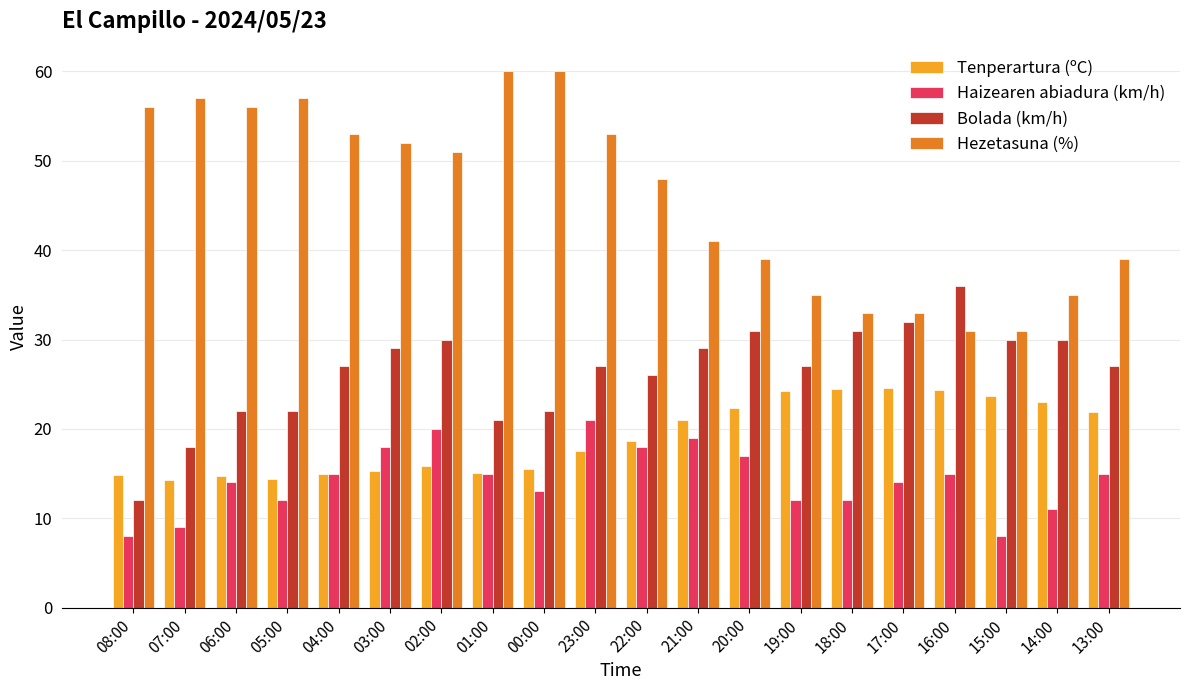

True or false: Bolada (km/h) has a value of 14.4 at 21:00.

False